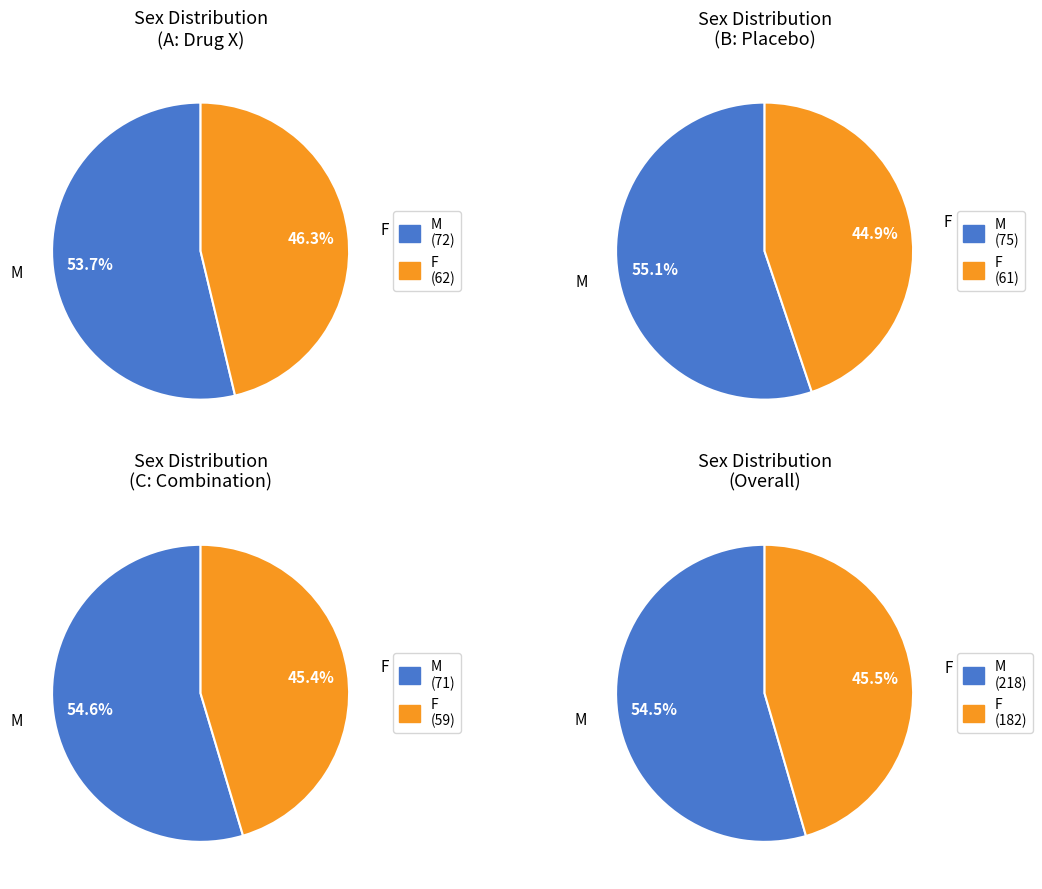

What is the smallest slice in the pie chart?

F